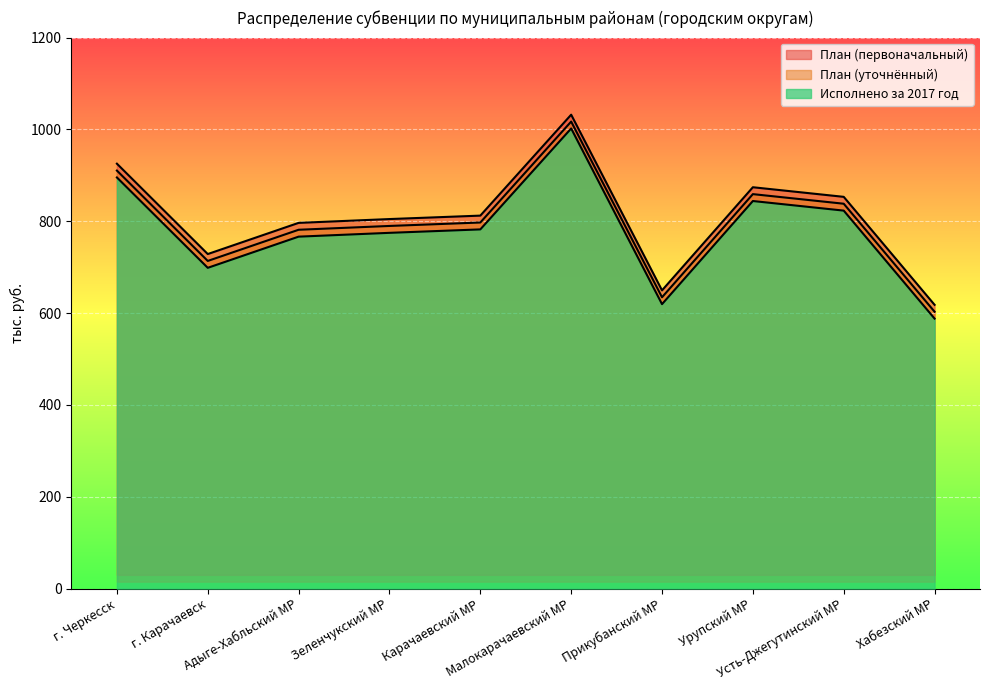

How many values in the Исполнено за 2017 год series are below 782?

5